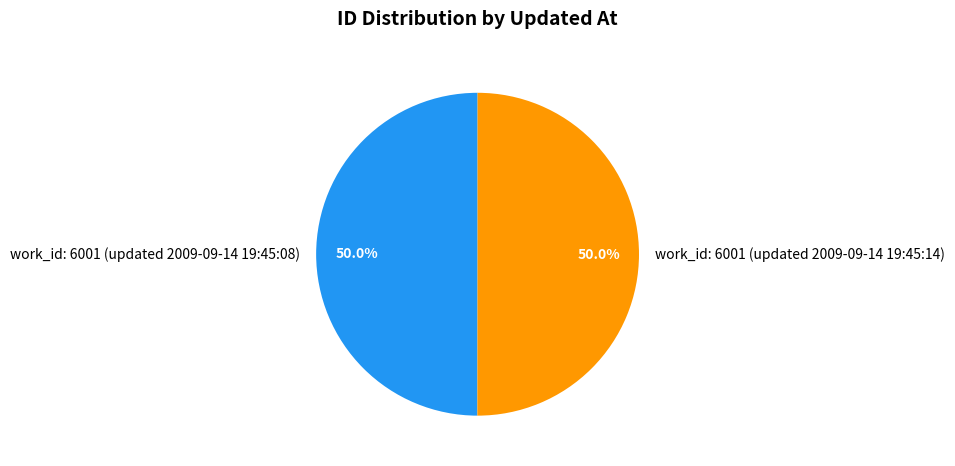

Combined, do work_id: 6001 (updated 2009-09-14 19:45:14) and work_id: 6001 (updated 2009-09-14 19:45:08) account for over 50%?

Yes